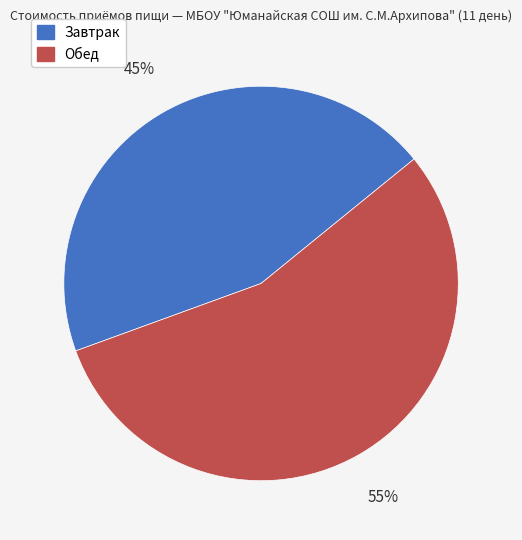

What is the smallest slice in the pie chart?

Завтрак